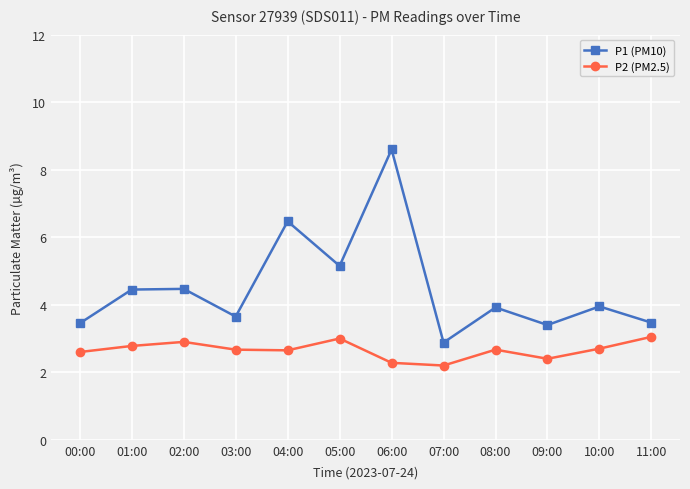

In P1 (PM10), how many points are lower than both neighbors (excluding endpoints)?

4